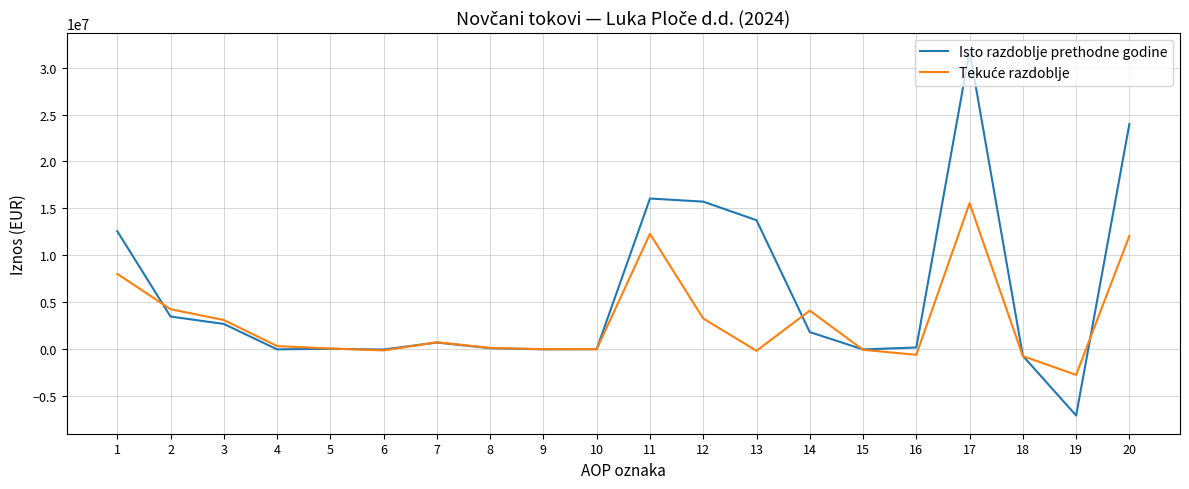

What is the smallest value displayed?

-7065083